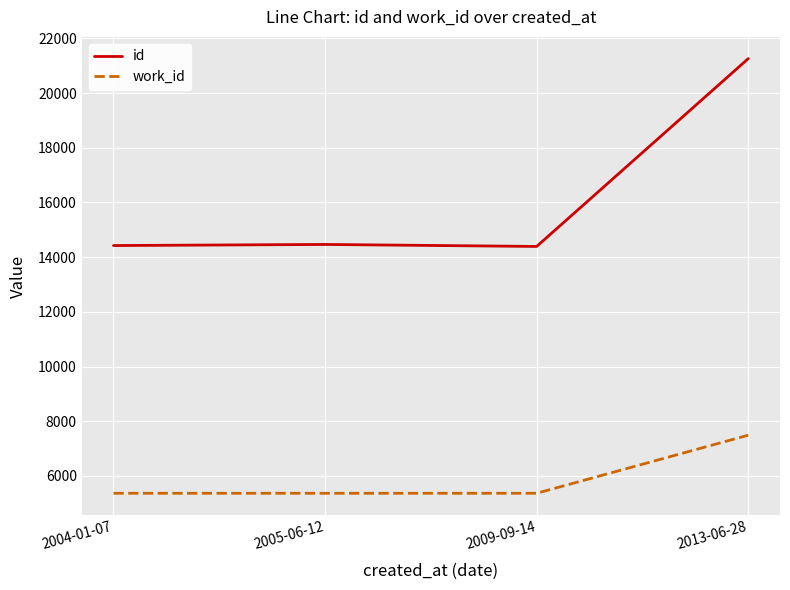

True or false: id and work_id intersect in this chart.

False